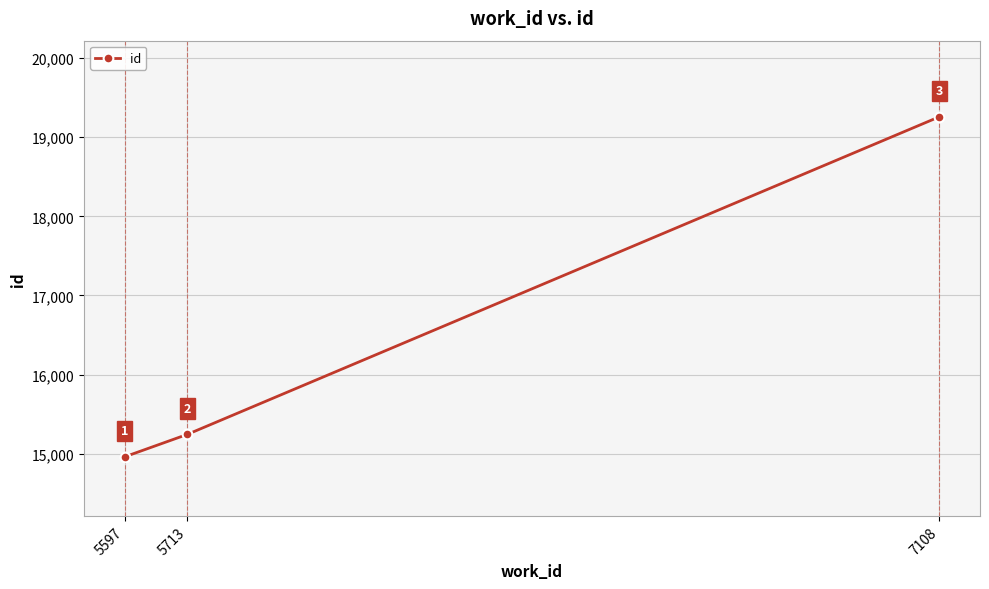

Between 5713 and 7108, which is larger?

7108